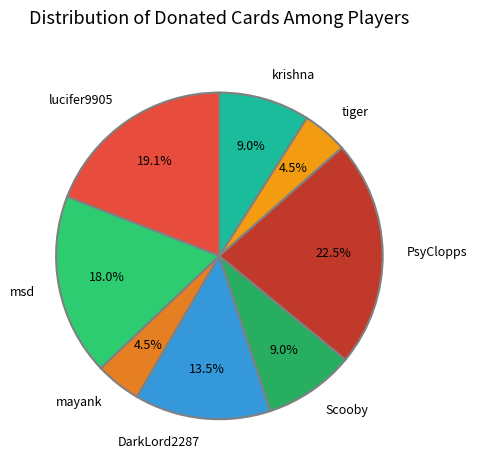

How many slices are in this pie chart?

8